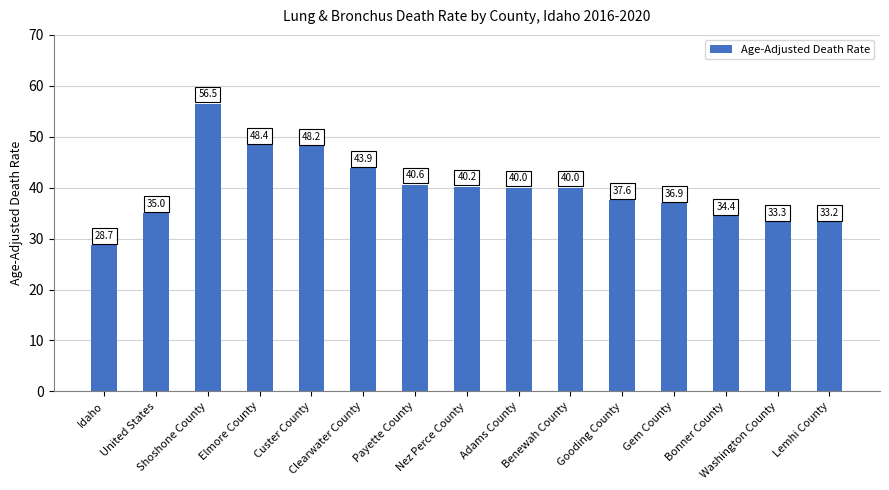

How many values are below 40?

7